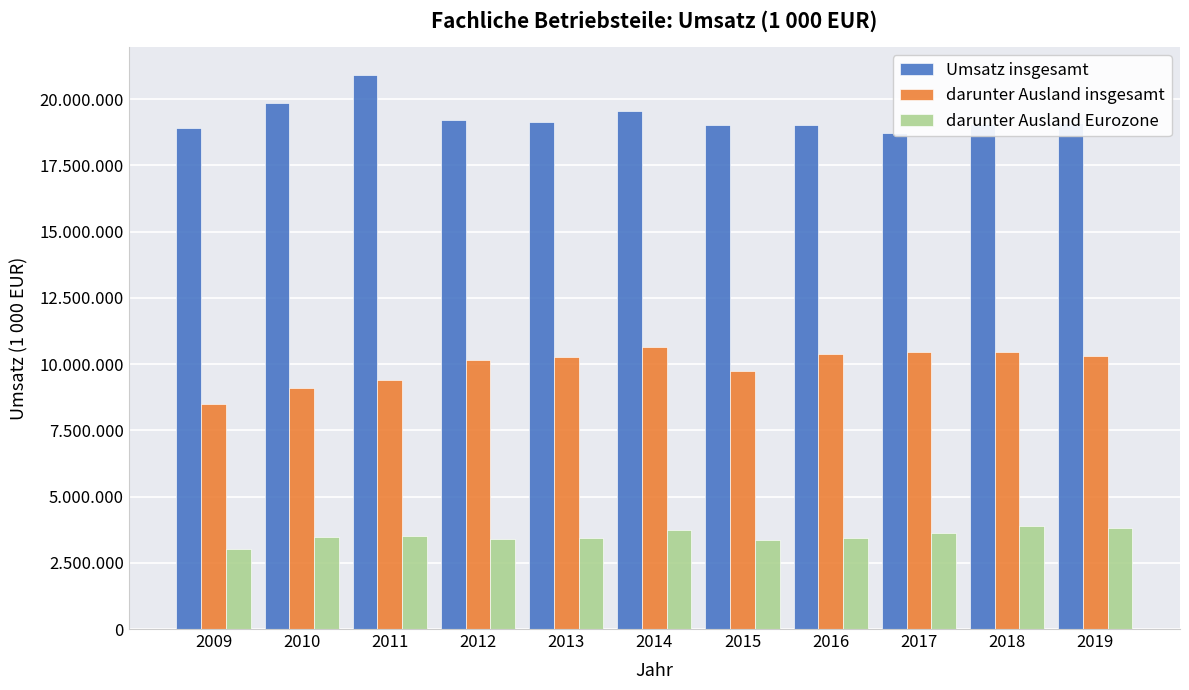

Rank the categories by darunter Ausland Eurozone value from highest to lowest.

2018, 2019, 2014, 2017, 2011, 2010, 2013, 2016, 2012, 2015, 2009